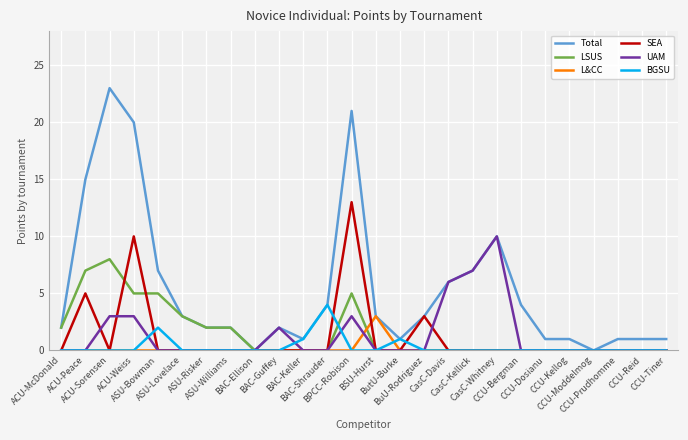

Which series has the largest total across all categories?

Total